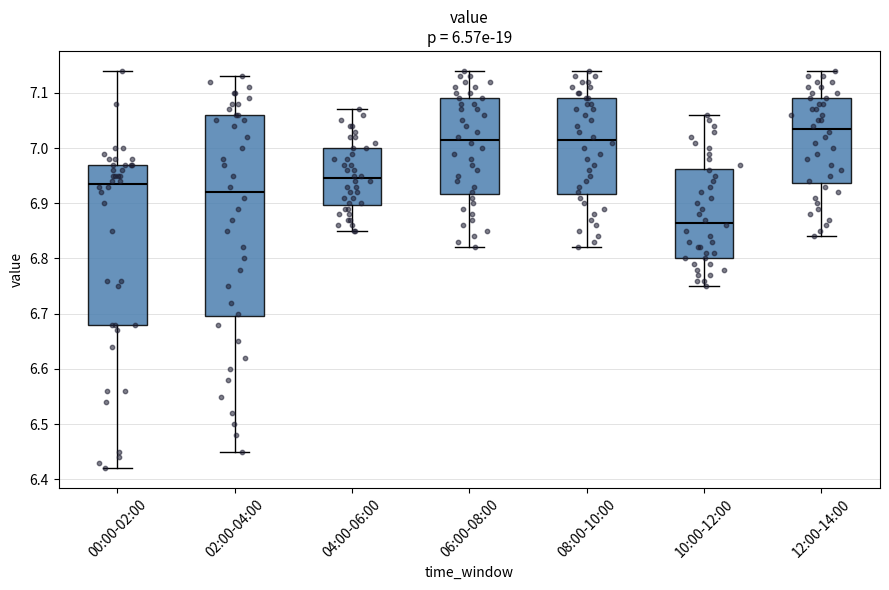

Where does the upper whisker of the box for 00:00-02:00 end on the y-axis? The values are not printed on the chart, so give them approximately, as read against the axis.

7.14